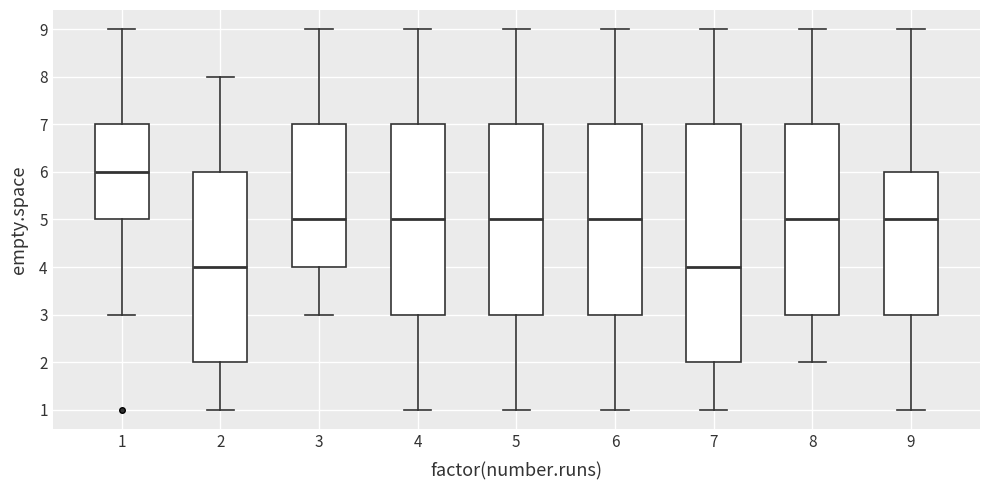

Reading left to right, transcribe this box plot: for each box, give where its median line is, the range the box spans, and where its two whiskers end, as read against the y-axis. The values are not printed on the chart, so give them approximately, as read against the axis.

1: median 6, box 5 to 7, whiskers 3 to 9
2: median 4, box 2 to 6, whiskers 1 to 8
3: median 5, box 4 to 7, whiskers 3 to 9
4: median 5, box 3 to 7, whiskers 1 to 9
5: median 5, box 3 to 7, whiskers 1 to 9
6: median 5, box 3 to 7, whiskers 1 to 9
7: median 4, box 2 to 7, whiskers 1 to 9
8: median 5, box 3 to 7, whiskers 2 to 9
9: median 5, box 3 to 6, whiskers 1 to 9